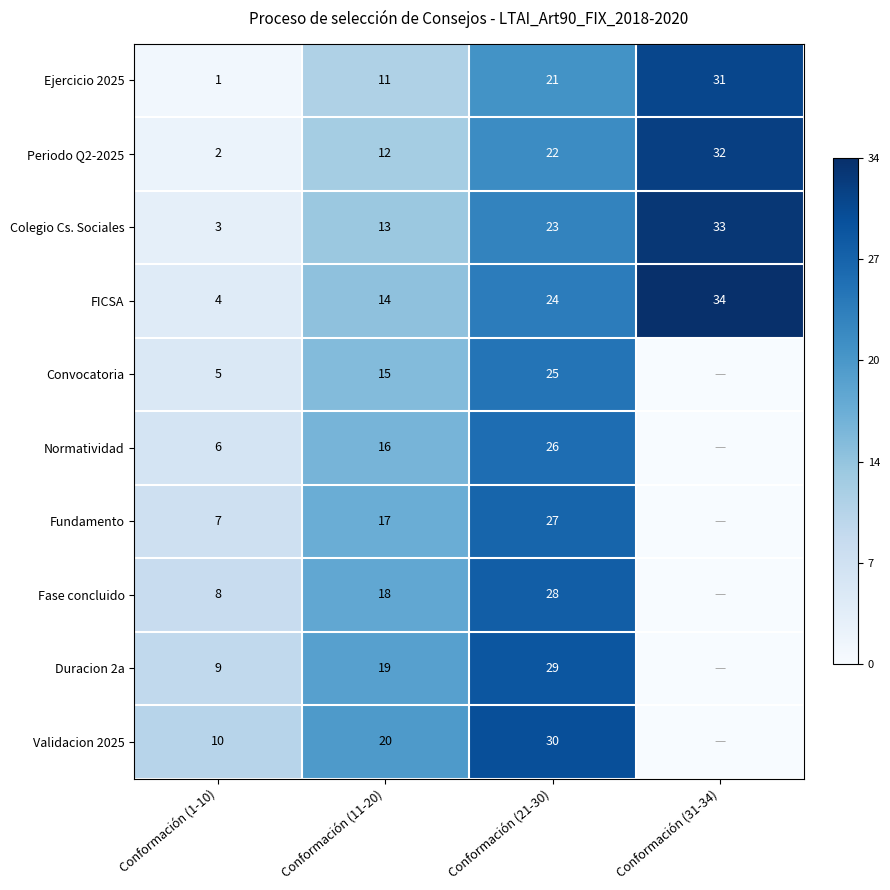

The value of Colegio Cs. Sociales at Conformación (31-34) is 16. True or false?

False